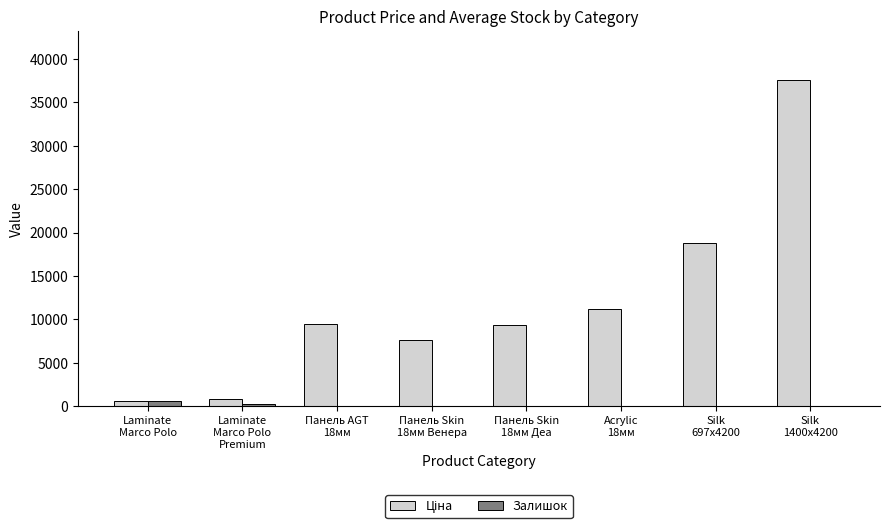

What is the sum of all Залишок values?

965.9